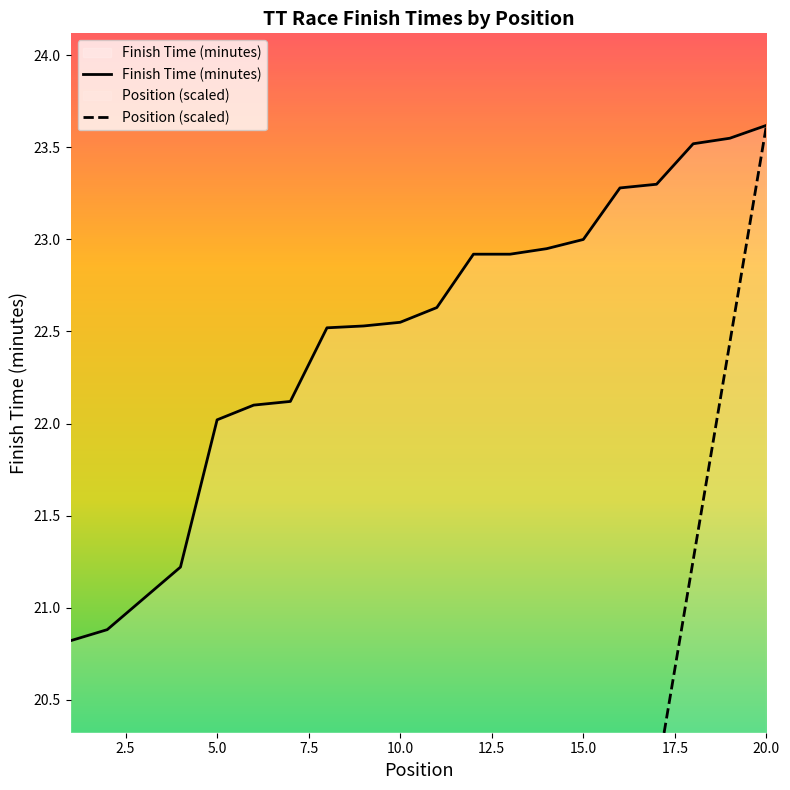

Where is Finish Time (minutes) nearest to the value 22?

5.0